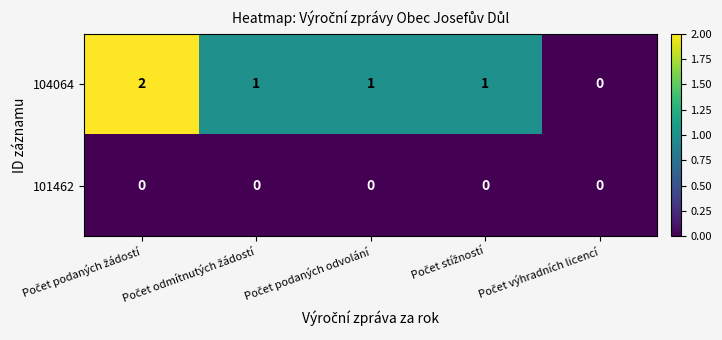

List the series in order of their overall mean, lowest first.

101462, 104064